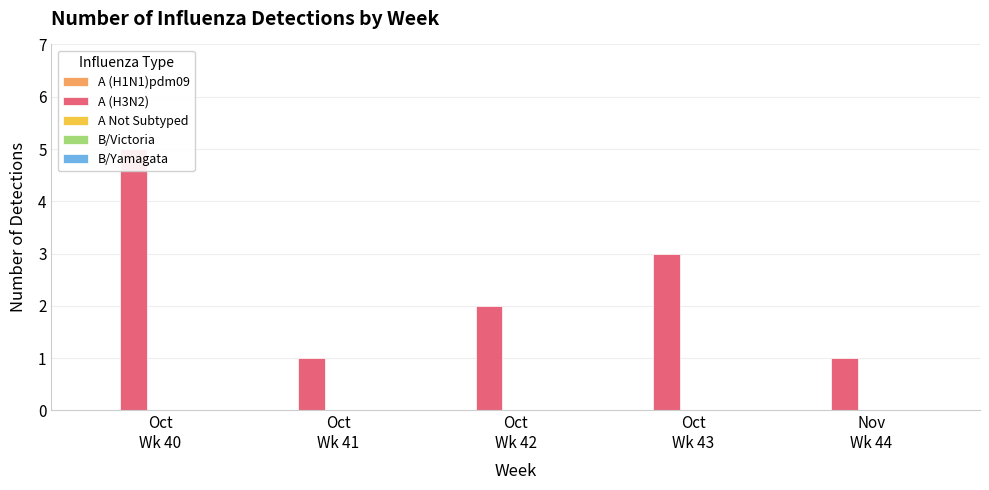

Reading left to right, list all the values displayed in this chart.

A (H1N1)pdm09: Oct
Wk 40=0	Oct
Wk 41=0	Oct
Wk 42=0	Oct
Wk 43=0	Nov
Wk 44=0
A (H3N2): Oct
Wk 40=5	Oct
Wk 41=1	Oct
Wk 42=2	Oct
Wk 43=3	Nov
Wk 44=1
A Not Subtyped: Oct
Wk 40=0	Oct
Wk 41=0	Oct
Wk 42=0	Oct
Wk 43=0	Nov
Wk 44=0
B/Victoria: Oct
Wk 40=0	Oct
Wk 41=0	Oct
Wk 42=0	Oct
Wk 43=0	Nov
Wk 44=0
B/Yamagata: Oct
Wk 40=0	Oct
Wk 41=0	Oct
Wk 42=0	Oct
Wk 43=0	Nov
Wk 44=0